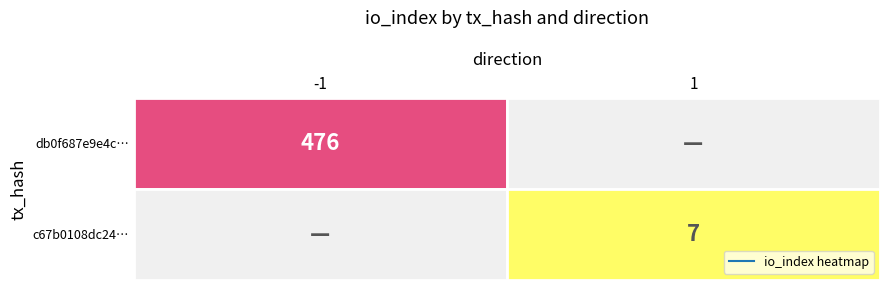

Is it true that c67b0108dc24e0ef49e551131dee21e01e41db9 equals 10 at io_index?

False